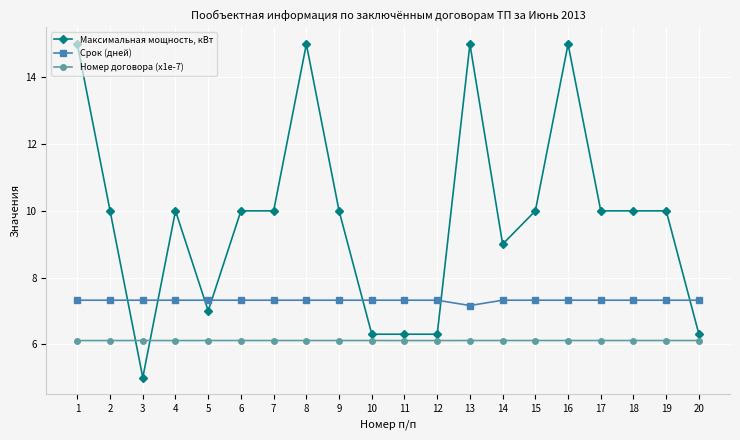

Which series has the widest spread of values?

Максимальная мощность, кВт